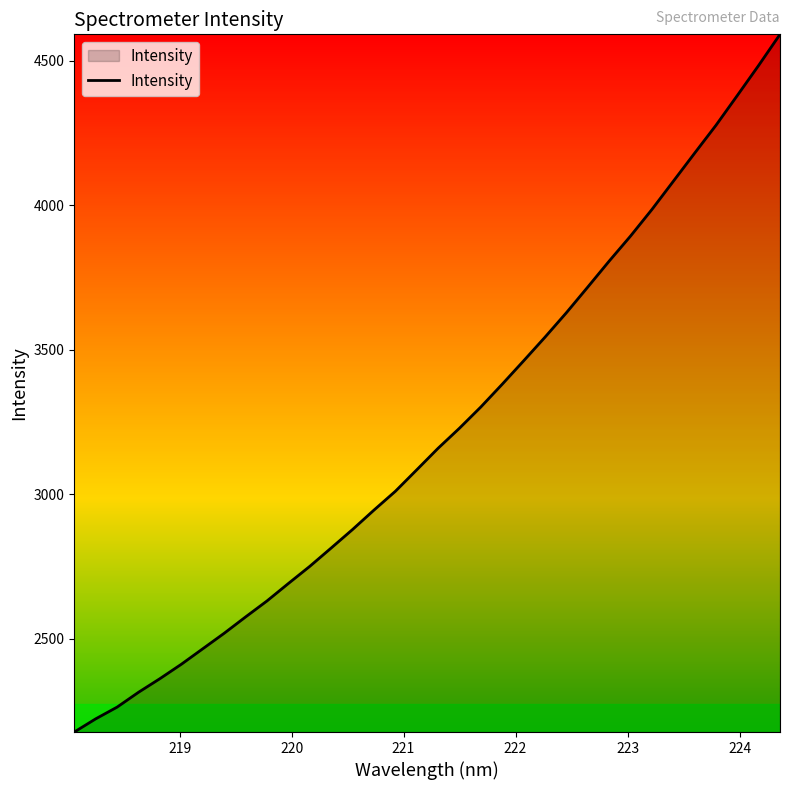

What is the smallest value displayed?

2177.1